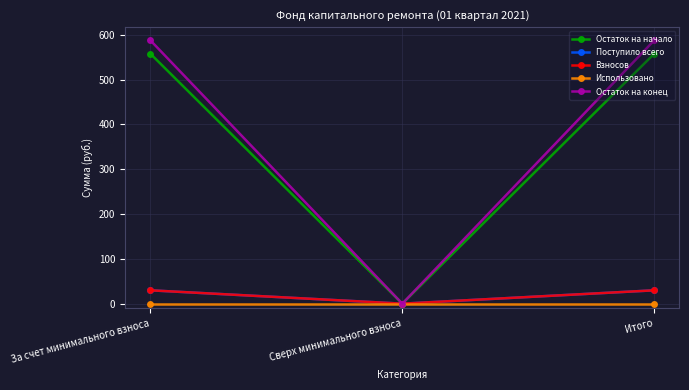

At which category is the sum across all series the highest?

За счет минимального взноса